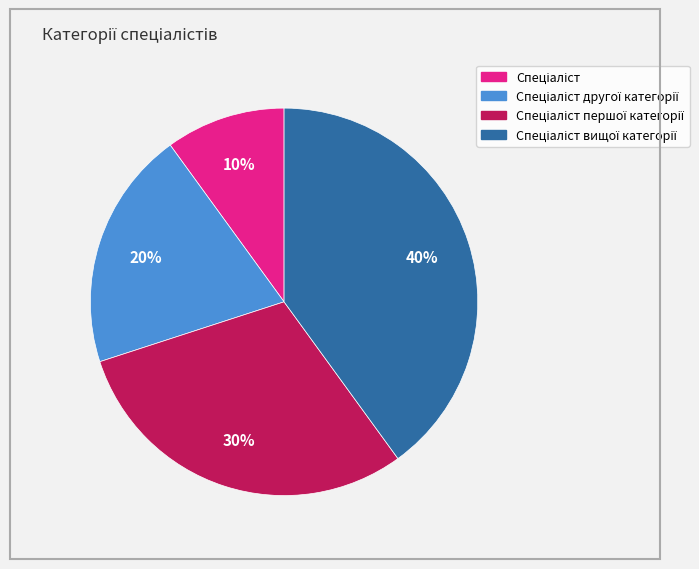

Is there a majority slice in this chart?

No